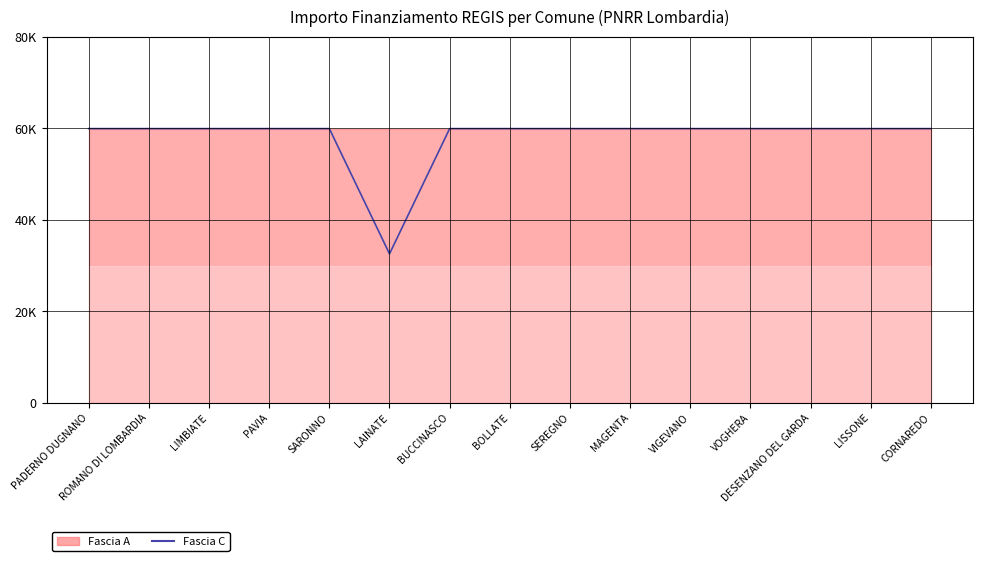

Reading right to left, list all the values displayed in this chart.

CORNAREDO=59966	LISSONE=59966	DESENZANO DEL GARDA=59966	VOGHERA=59966	VIGEVANO=59966	MAGENTA=59966	SEREGNO=59966	BOLLATE=59966	BUCCINASCO=59966	LAINATE=32589	SARONNO=59966	PAVIA=59966	LIMBIATE=59966	ROMANO DI LOMBARDIA=59966	PADERNO DUGNANO=59966